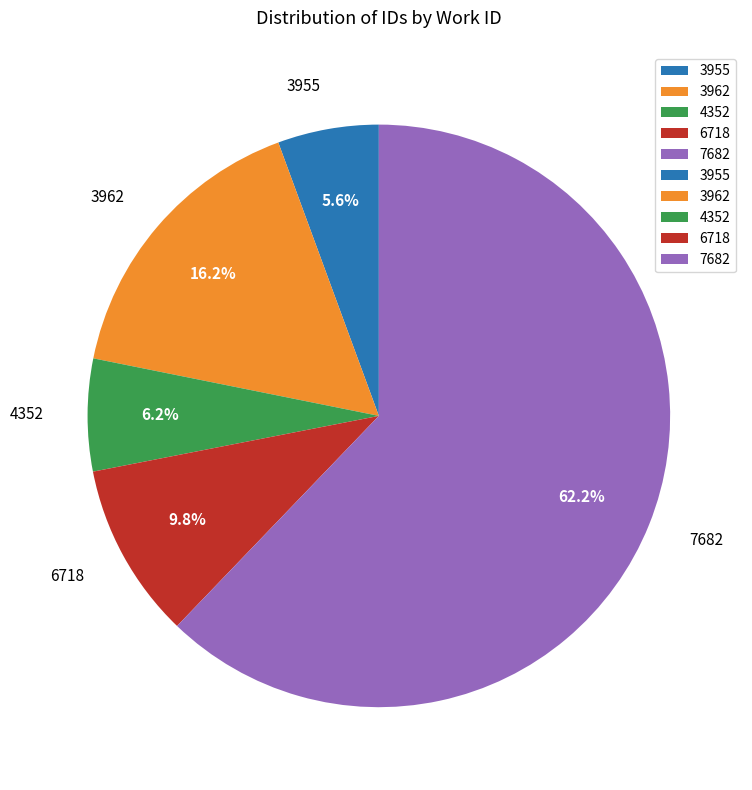

Combined, what portion of the pie is 3955 and 7682?

67.8%